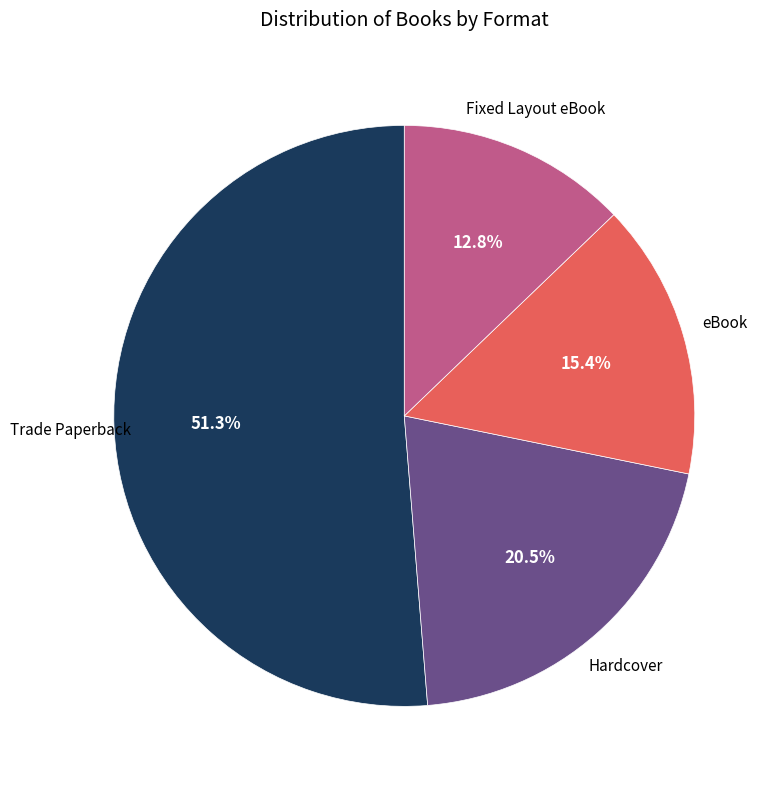

Is there a majority slice in this chart?

Yes